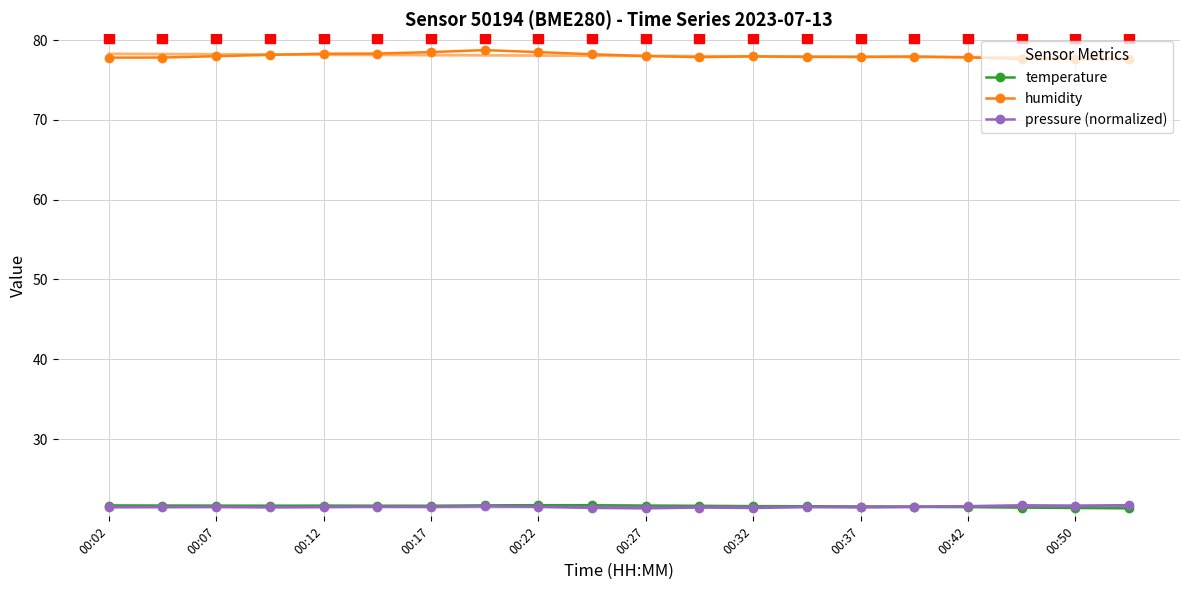

Reading right to left, list all the values displayed in this chart.

temperature: 21.3	21.4	21.4	21.5	21.5	21.5	21.6	21.6	21.6	21.7	21.7	21.7	21.7	21.6	21.6	21.6	21.6	21.6	21.6	21.7
humidity: 77.6	77.6	77.6	77.8	77.9	77.9	77.9	78.0	77.9	78.0	78.2	78.5	78.7	78.5	78.3	78.3	78.2	78.0	77.8	77.8
pressure (normalized): 21.7	21.7	21.7	21.6	21.5	21.4	21.5	21.4	21.4	21.3	21.4	21.5	21.6	21.5	21.5	21.5	21.5	21.5	21.5	21.5